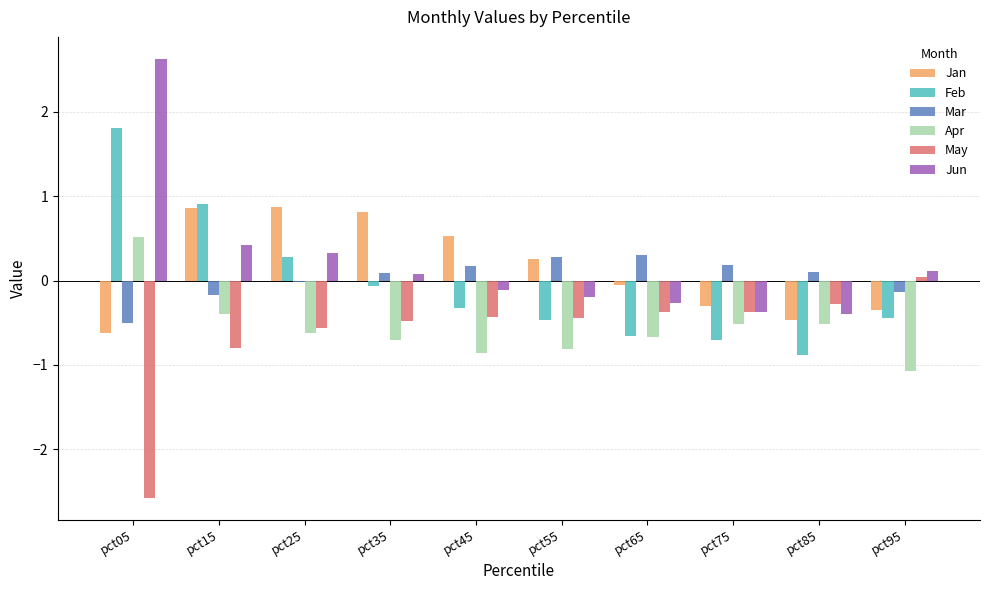

The value of Jun at pct05 is 2.6. True or false?

True